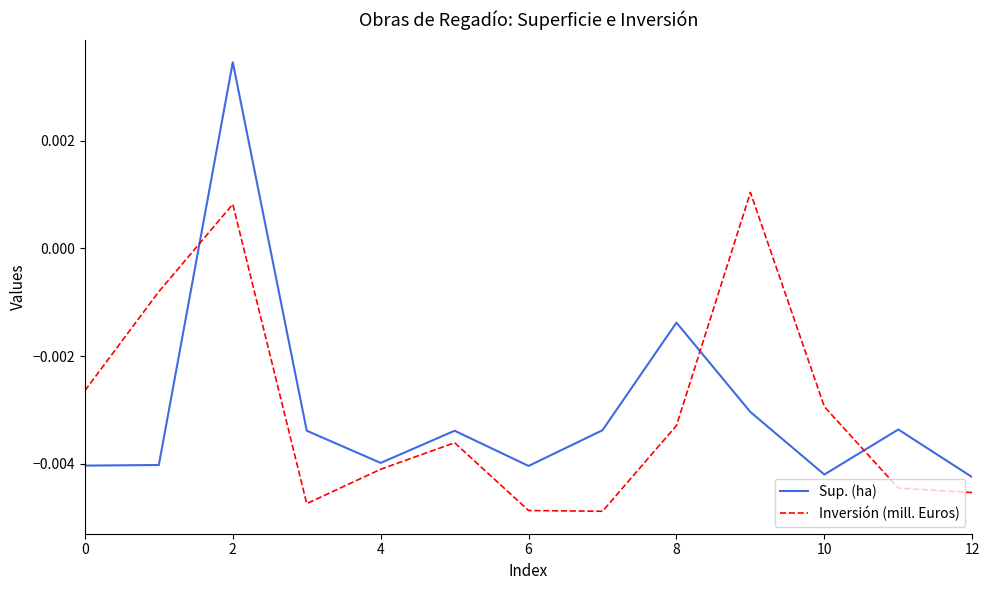

Which series has the largest range (max minus min)?

Sup. (ha)